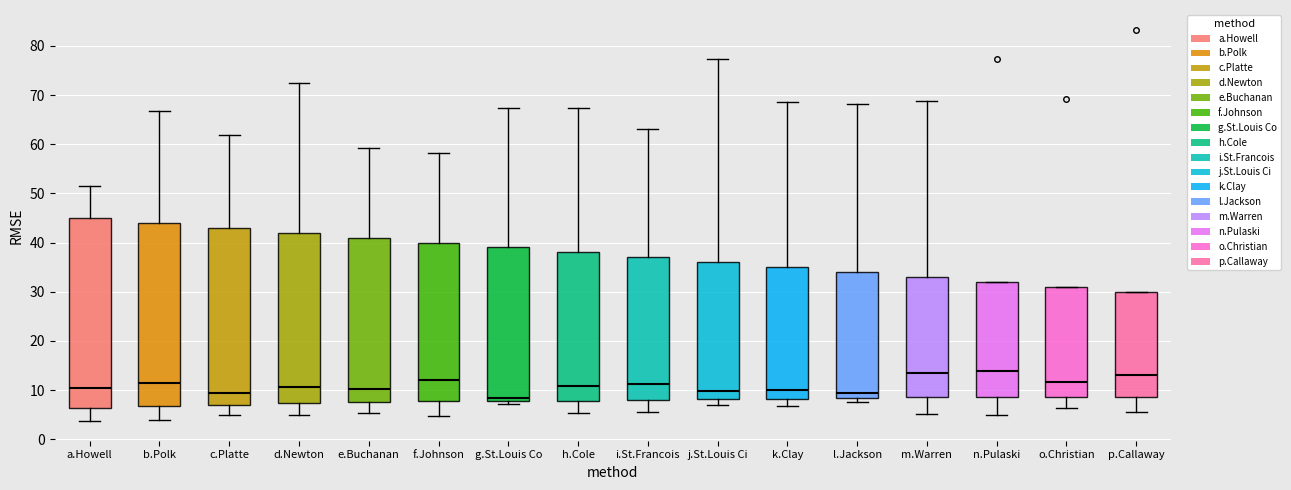

Where does the upper whisker of the box for l.Jackson end on the y-axis? The values are not printed on the chart, so give them approximately, as read against the axis.

68